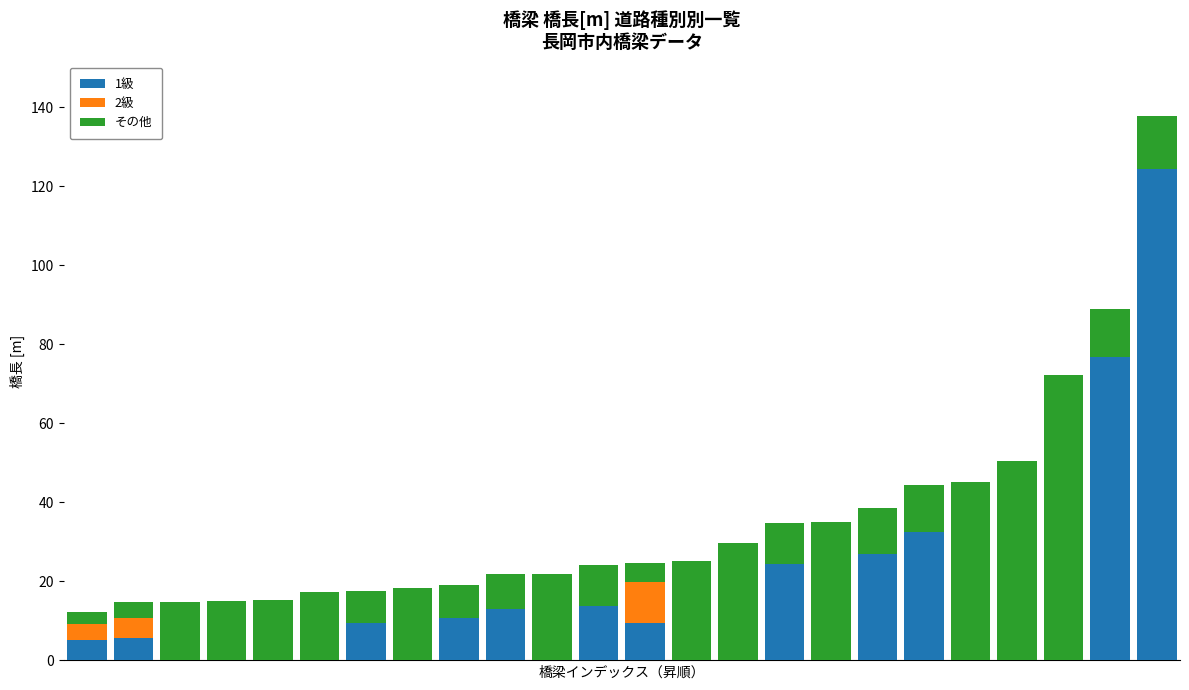

Are the bars horizontal?

No